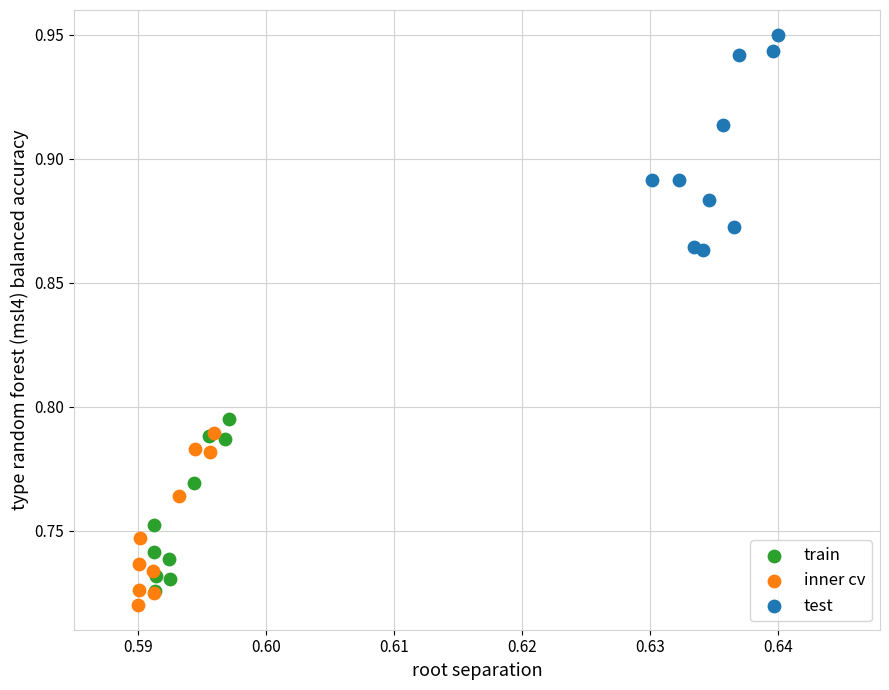

Which series reaches the minimum Y coordinate?

inner cv